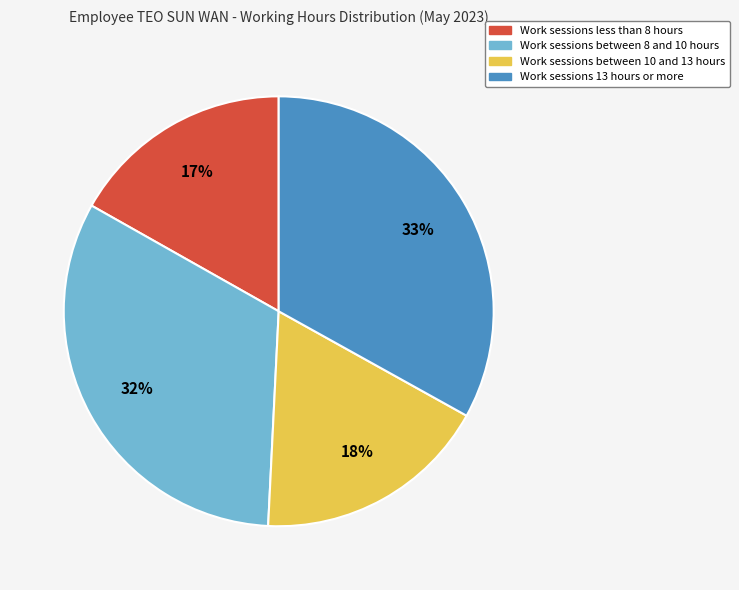

Is there a majority slice in this chart?

No